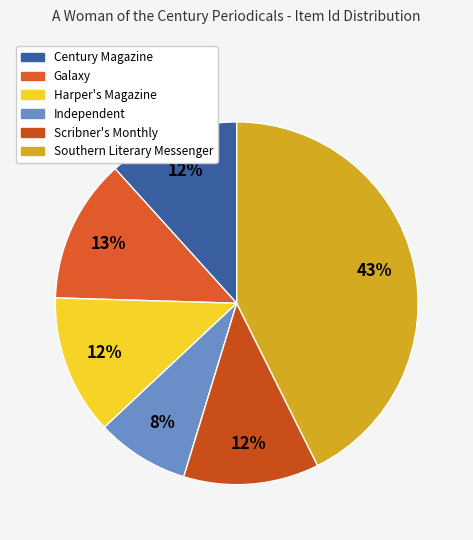

What is the smallest slice in the pie chart?

Independent